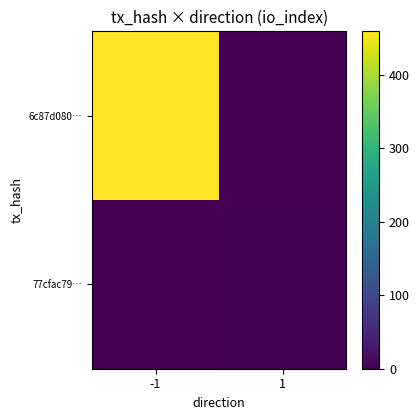

What is the total value across all series at 1?

2